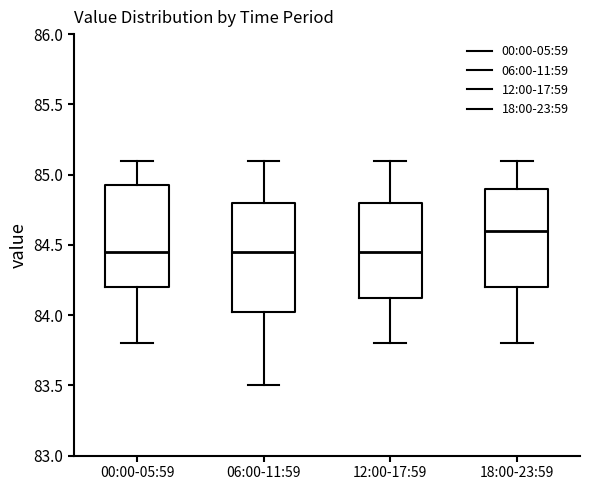

Reading left to right, read every box against the y-axis: the position of its median line, the range the box covers, and the ends of its whiskers. The values are not printed on the chart, so give them approximately, as read against the axis.

00:00-05:59: median 84.45, box 84.20 to 84.95, whiskers 83.80 to 85.10
06:00-11:59: median 84.45, box 84.05 to 84.80, whiskers 83.50 to 85.10
12:00-17:59: median 84.45, box 84.15 to 84.80, whiskers 83.80 to 85.10
18:00-23:59: median 84.60, box 84.20 to 84.90, whiskers 83.80 to 85.10